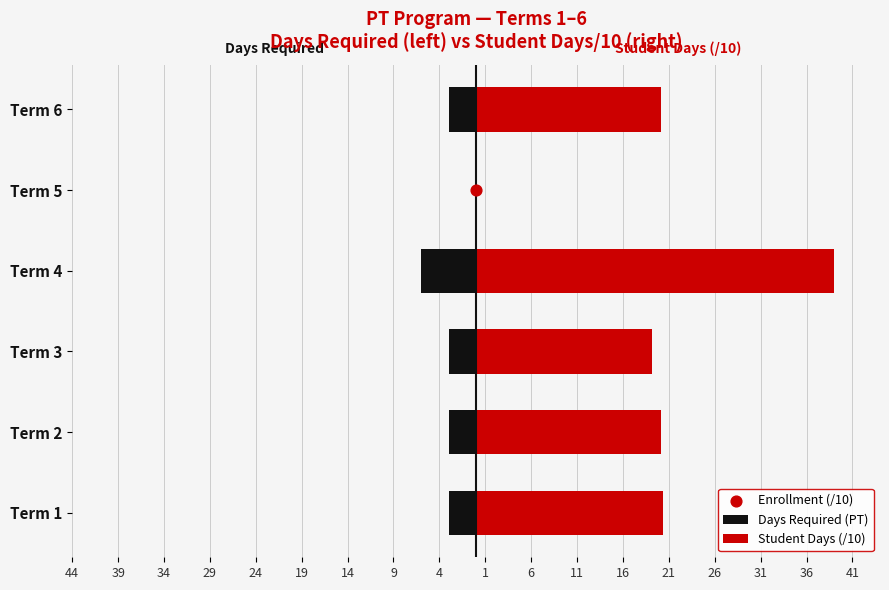

What are all the series names shown in the legend?

Days Required (PT), Student Days (/10), Enrollment (/10)